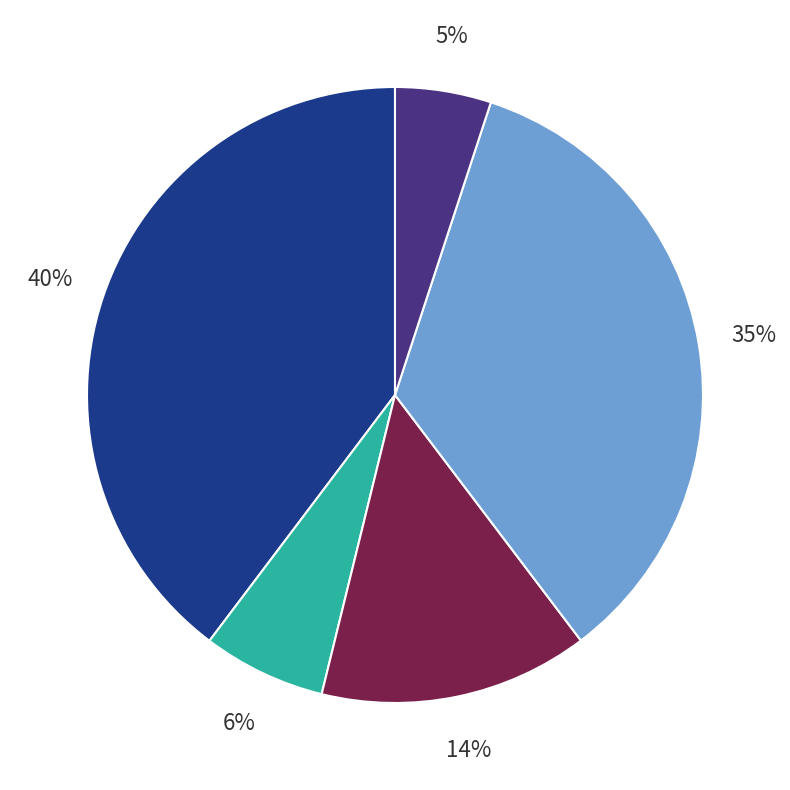

To the nearest percent, what is the difference between the largest and smallest slice percentages?

35%